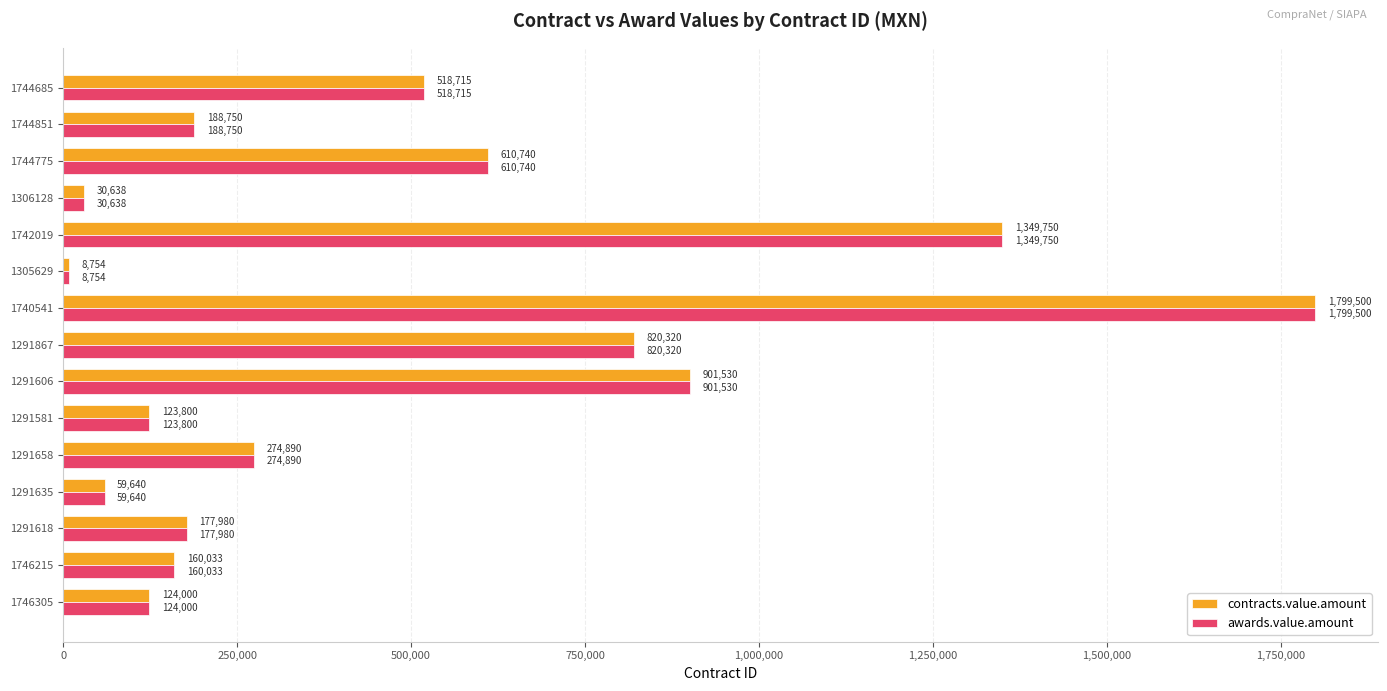

Rank the categories by contracts.value.amount value from lowest to highest.

1305629, 1306128, 1291635, 1291581, 1746305, 1746215, 1291618, 1744851, 1291658, 1744685, 1744775, 1291867, 1291606, 1742019, 1740541